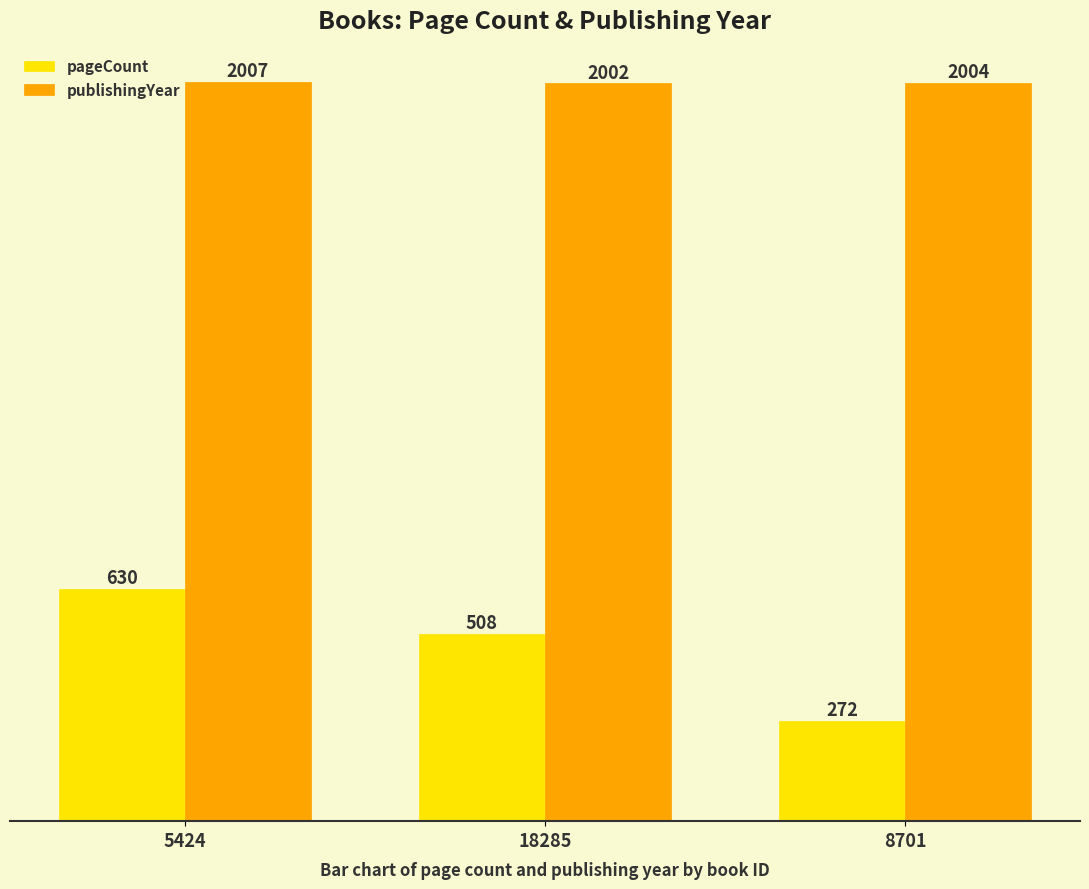

What is the difference between the publishingYear values at 8701 and 18285?

2